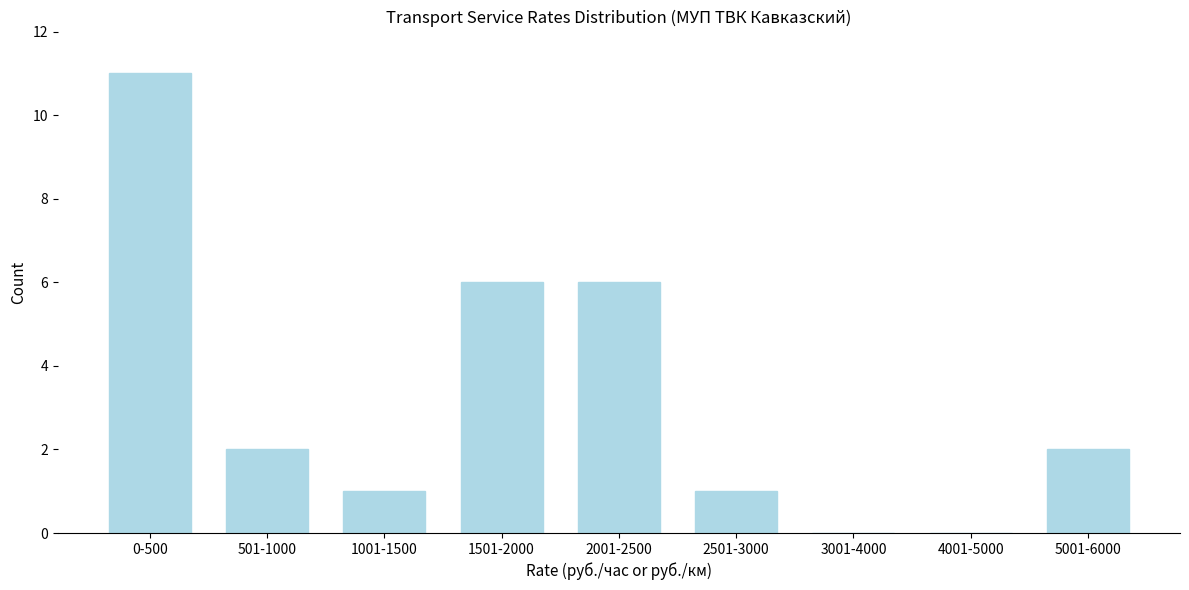

Reading right to left, transcribe all the data shown in this chart.

5001-6000=2	4001-5000=0	3001-4000=0	2501-3000=1	2001-2500=6	1501-2000=6	1001-1500=1	501-1000=2	0-500=11